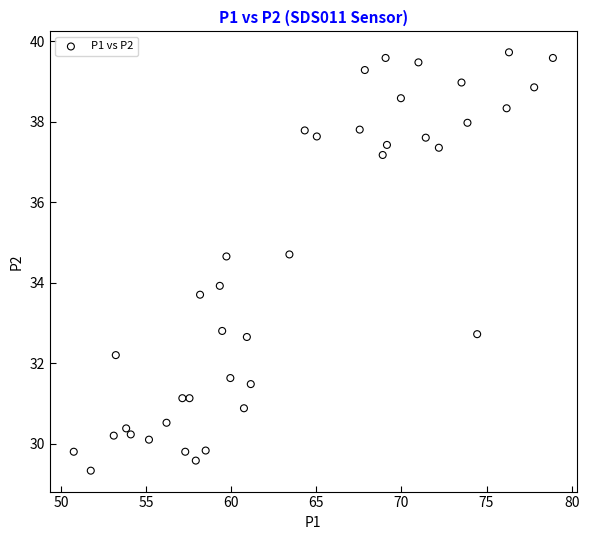

What is the range of Y values (max minus min)?

10.4